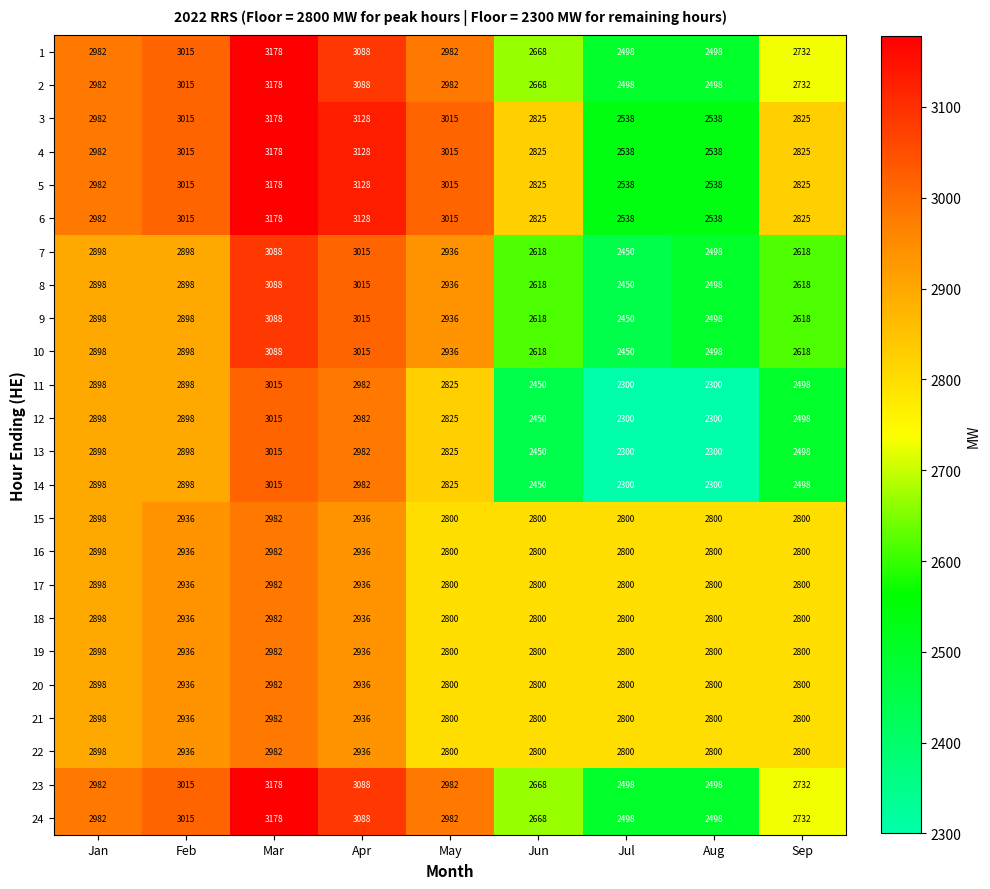

What is the difference between the highest and lowest values at Mar?

196